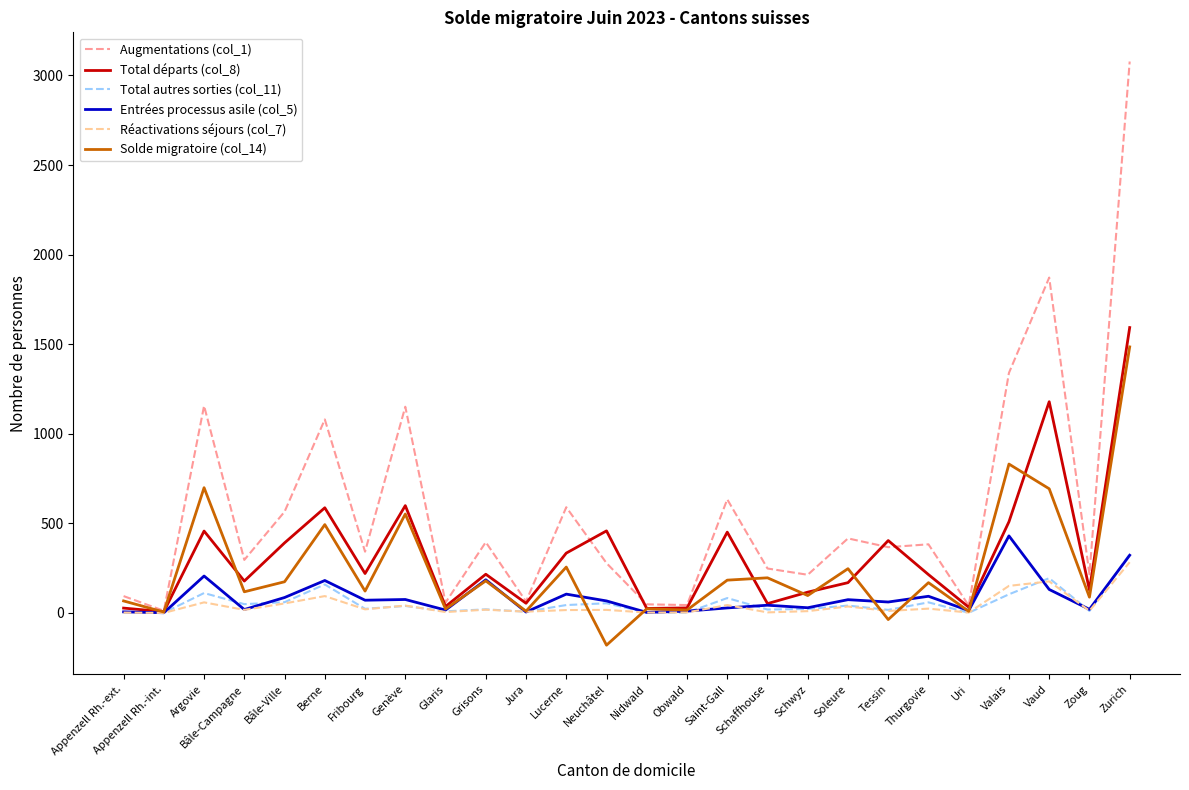

True or false: Entrées processus asile (col_5) has a value of 6 at Appenzell Rh.-ext..

True